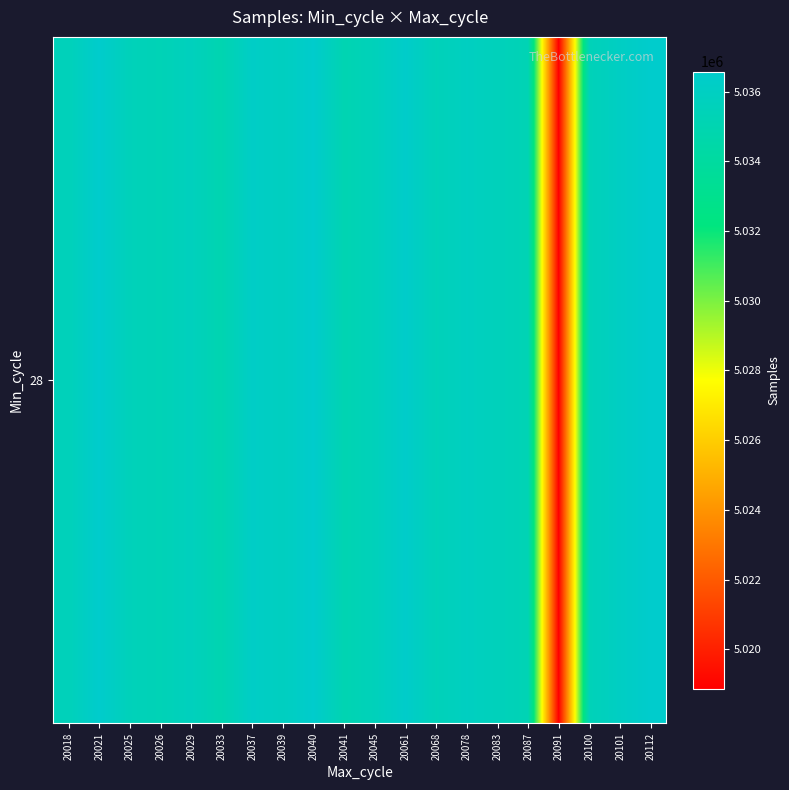

List the labels in order of value, largest first.

20112, 20021, 20040, 20061, 20037, 20101, 20078, 20039, 20029, 20083, 20045, 20018, 20025, 20068, 20100, 20026, 20087, 20041, 20033, 20091